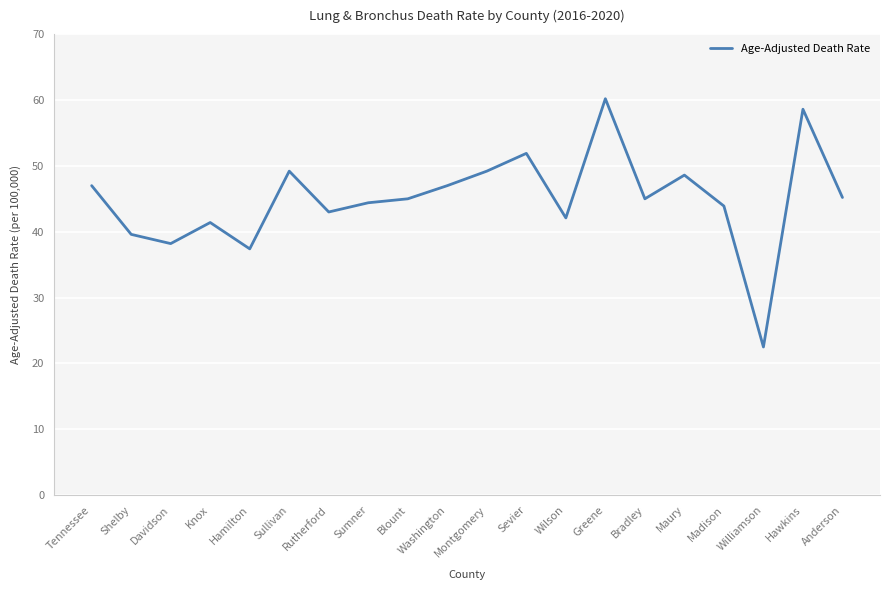

The value at Blount is 60.7. True or false?

False